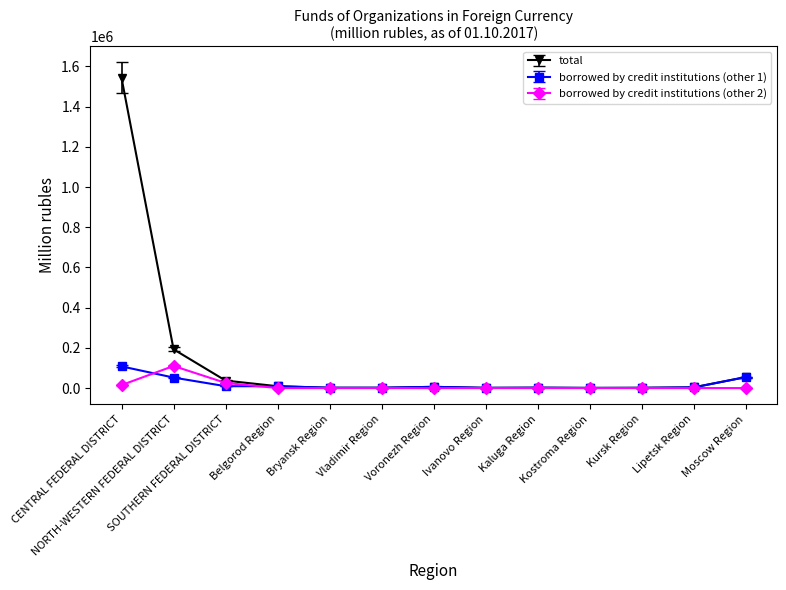

Which series has the widest spread of values?

total